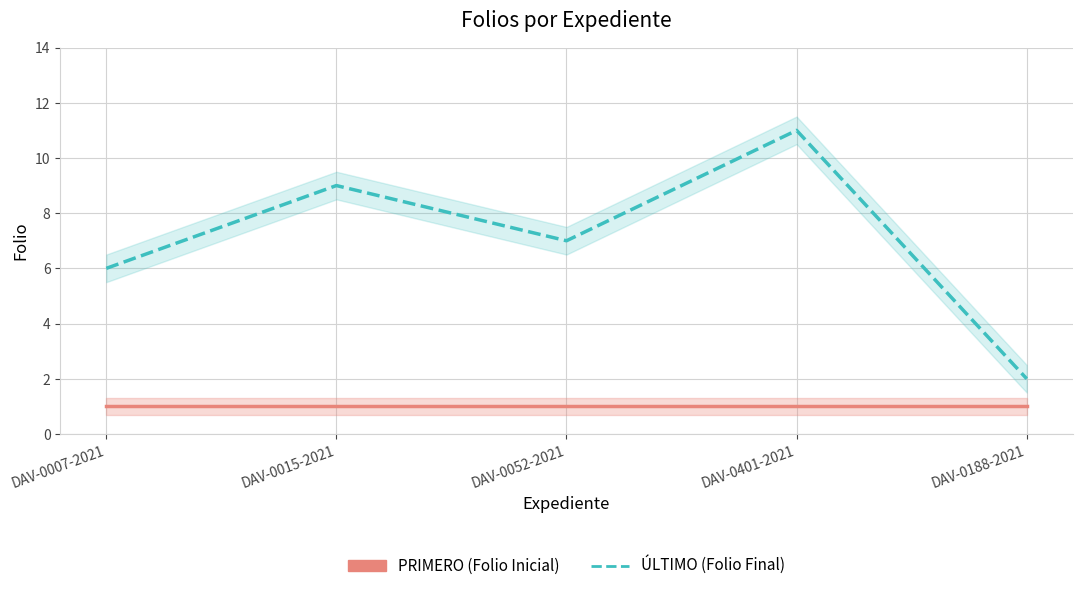

True or false: ÚLTIMO has a value of 7 at DAV-0052-2021.

True